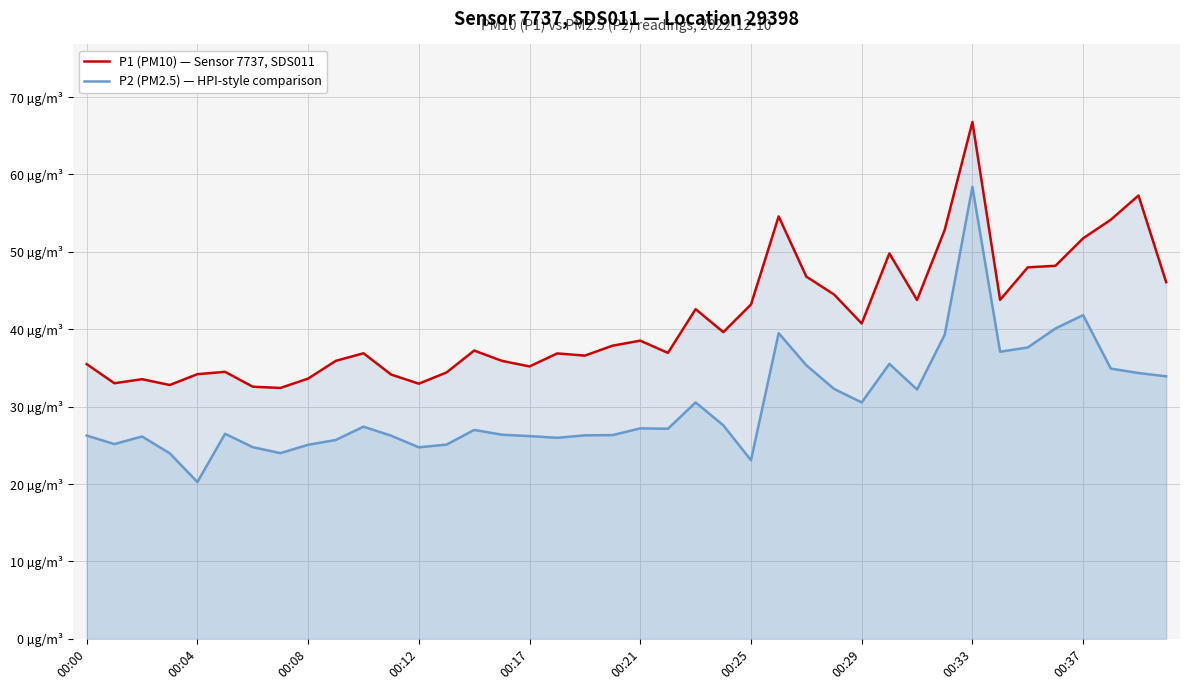

Which series has the largest total across all categories?

P1 (PM10) — Sensor 7737, SDS011